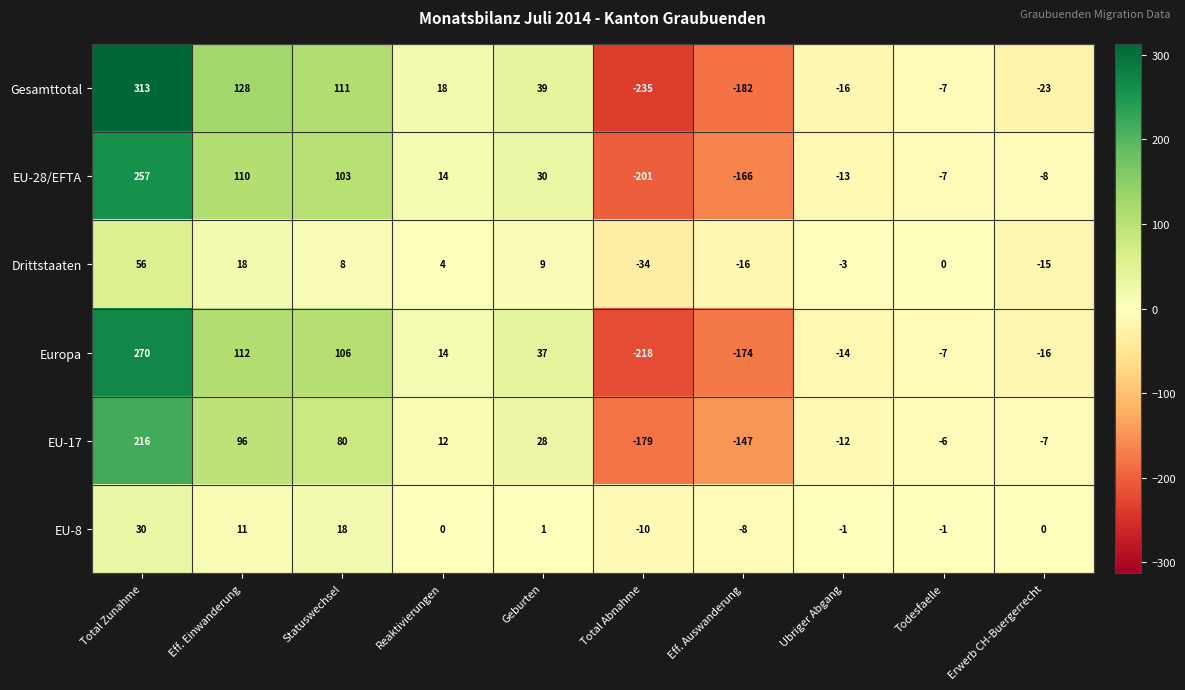

How many negative values does the Drittstaaten series have?

4